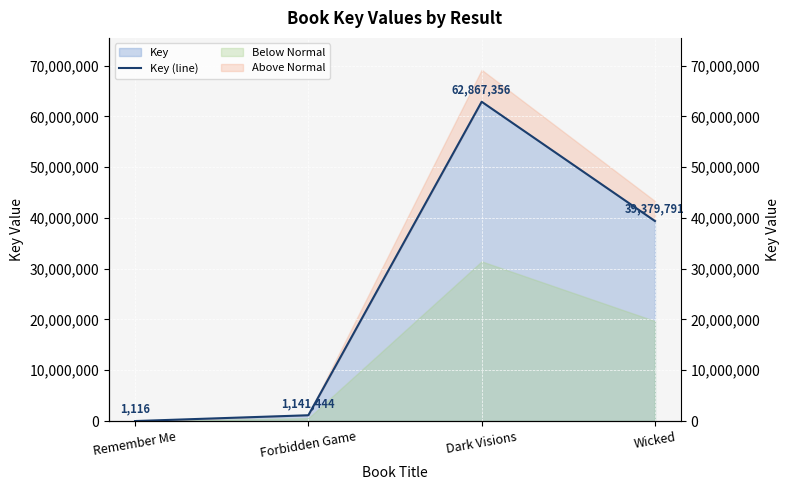

What is the change in value from Dark Visions to Wicked?

-23487565